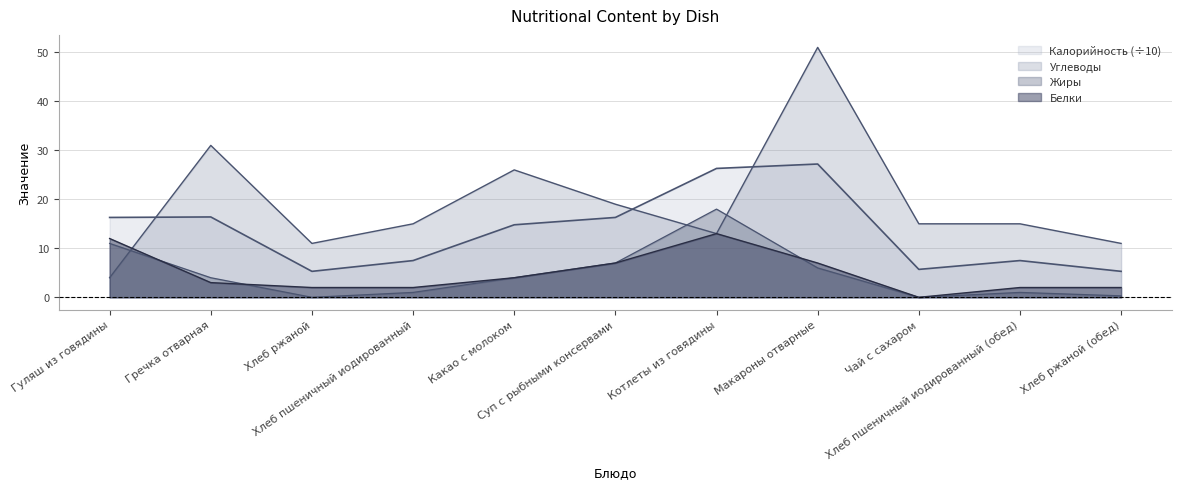

Which series changed the most between Гречка отварная and Макароны отварные?

Углеводы